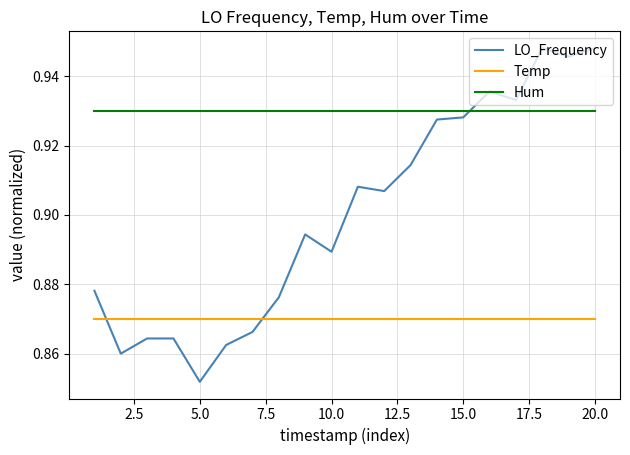

Rank the series by their maximum value, from highest to lowest.

LO_Frequency, Hum, Temp